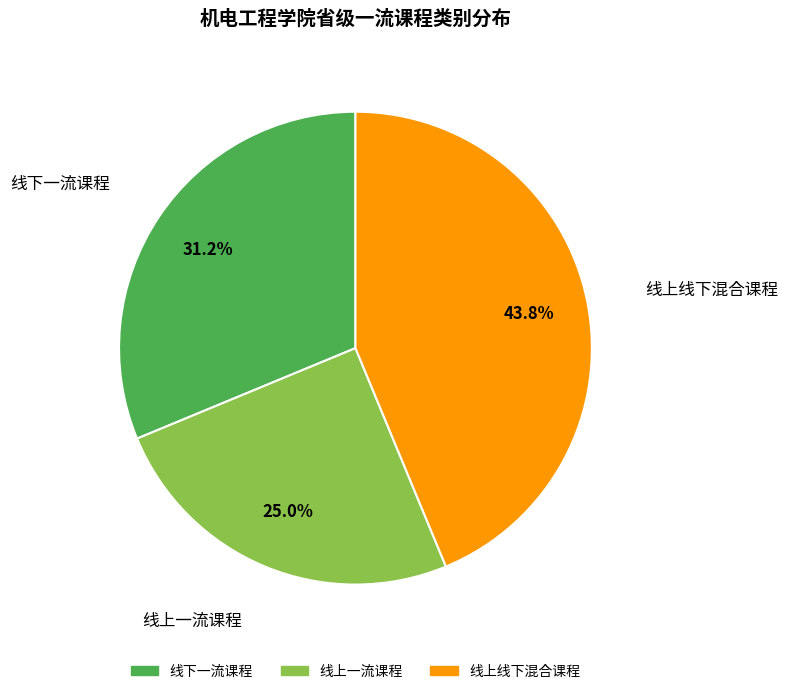

To the nearest percent, what percentage of the pie is 线上线下混合课程?

44%